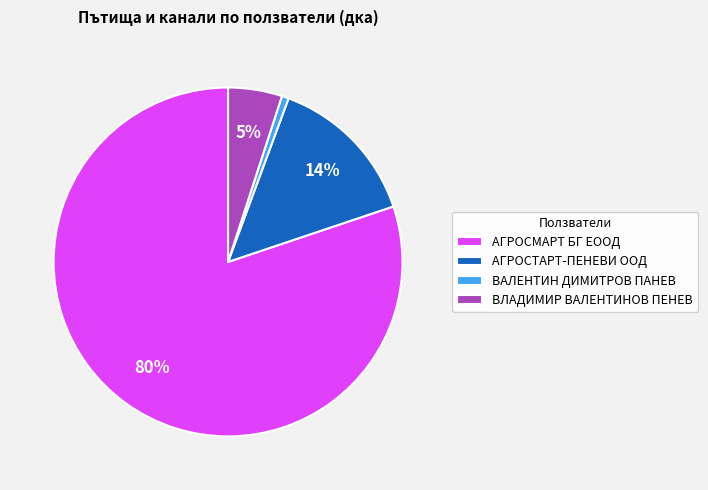

The ВАЛЕНТИН ДИМИТРОВ ПАНЕВ slice represents 11% of the pie. True or false?

False